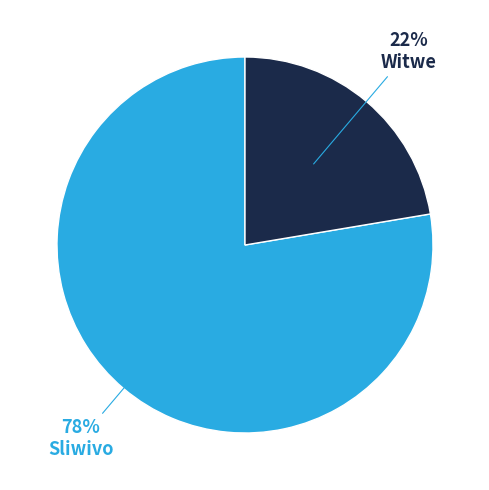

Does any single category account for the majority?

Yes